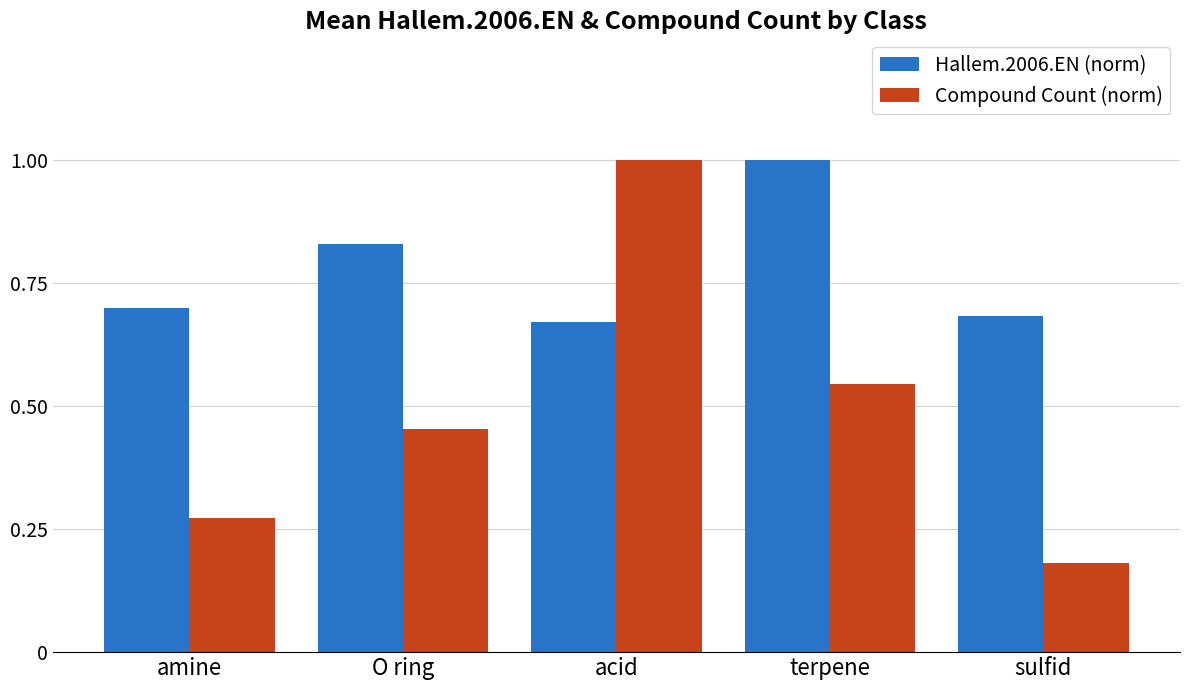

Which series has the largest total across all categories?

Hallem.2006.EN (norm)